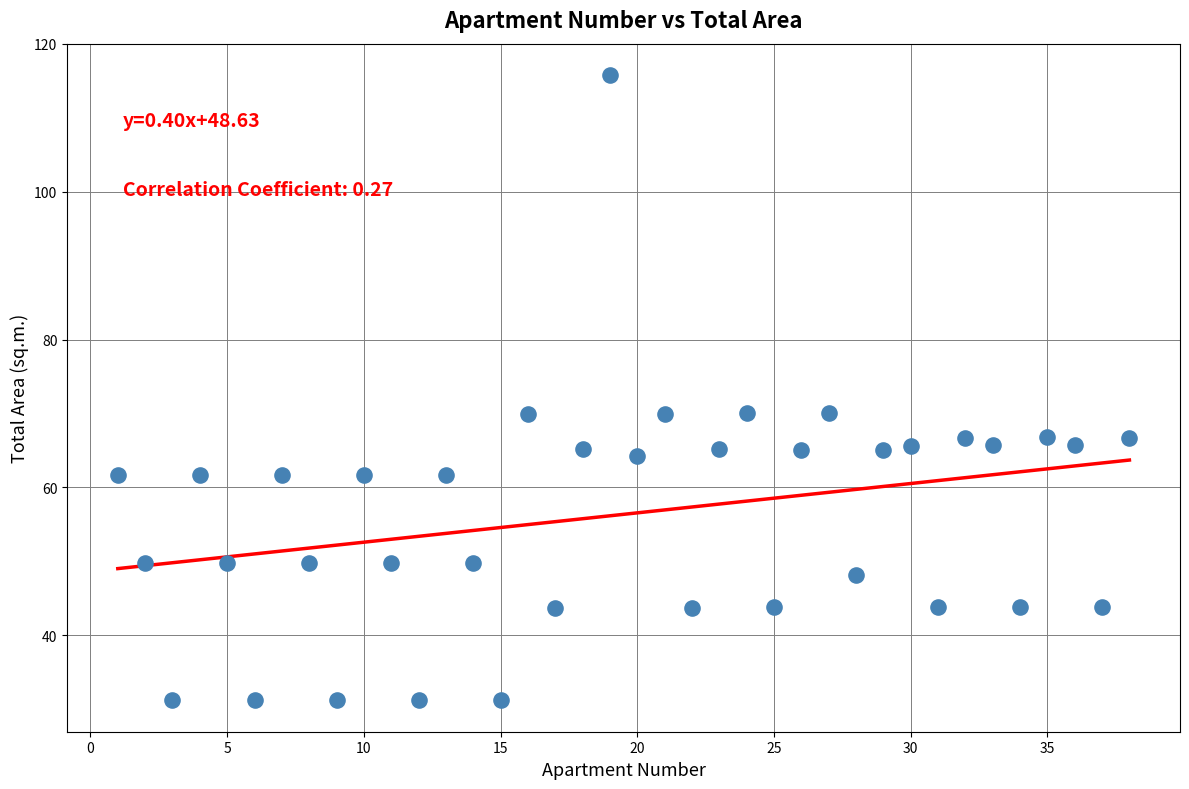

What is the range of Y values (max minus min)?

84.6